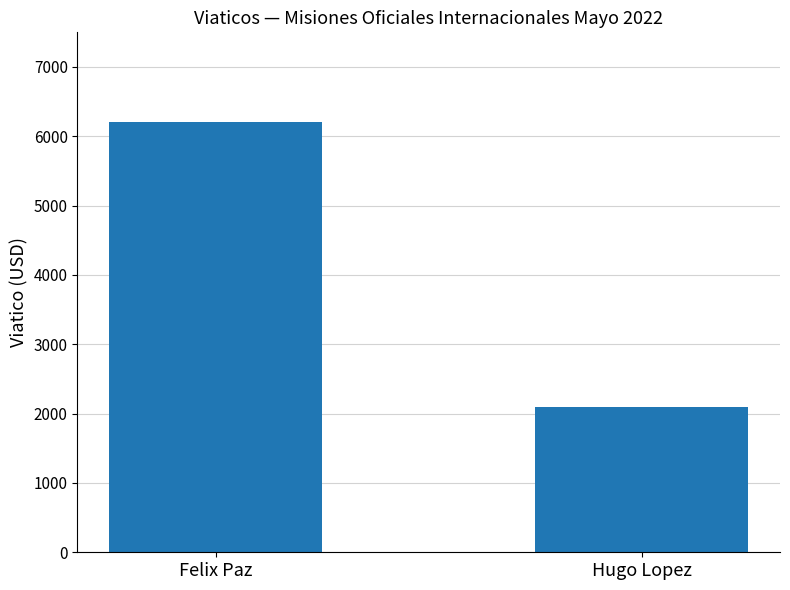

What is the label of the 2nd bar from the right?

Felix Paz